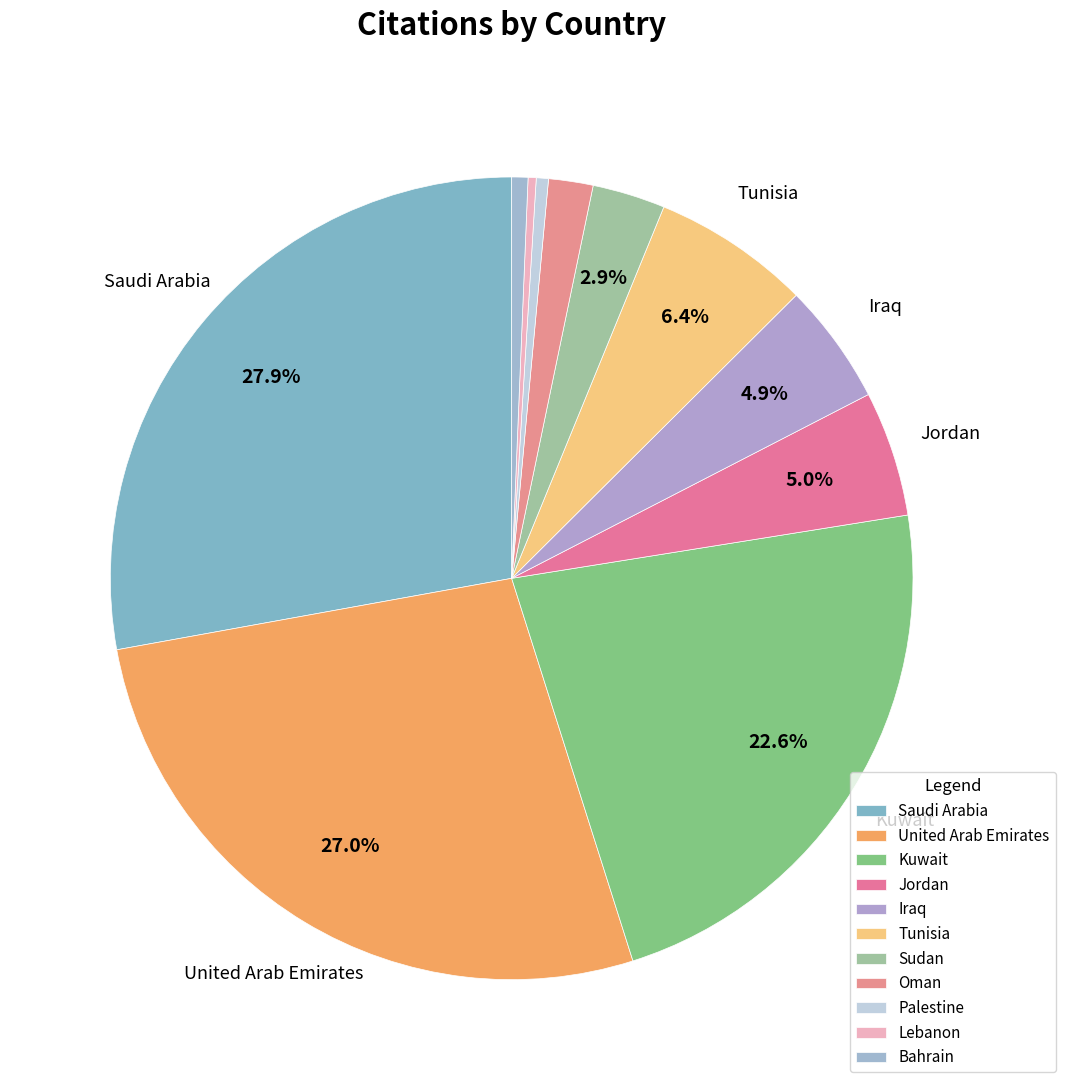

To the nearest percent, what percentage of the pie is United Arab Emirates?

27%